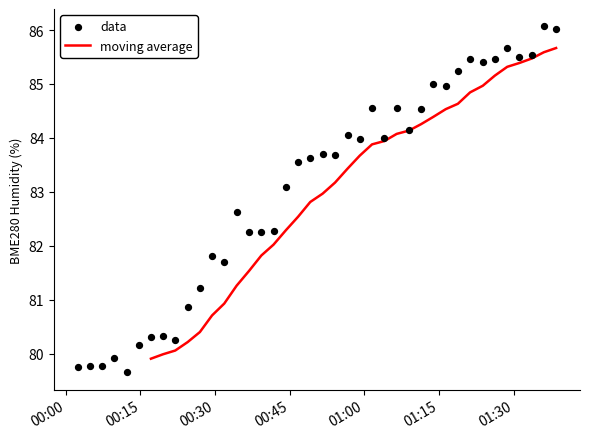

What is the maximum value for moving average?

85.7